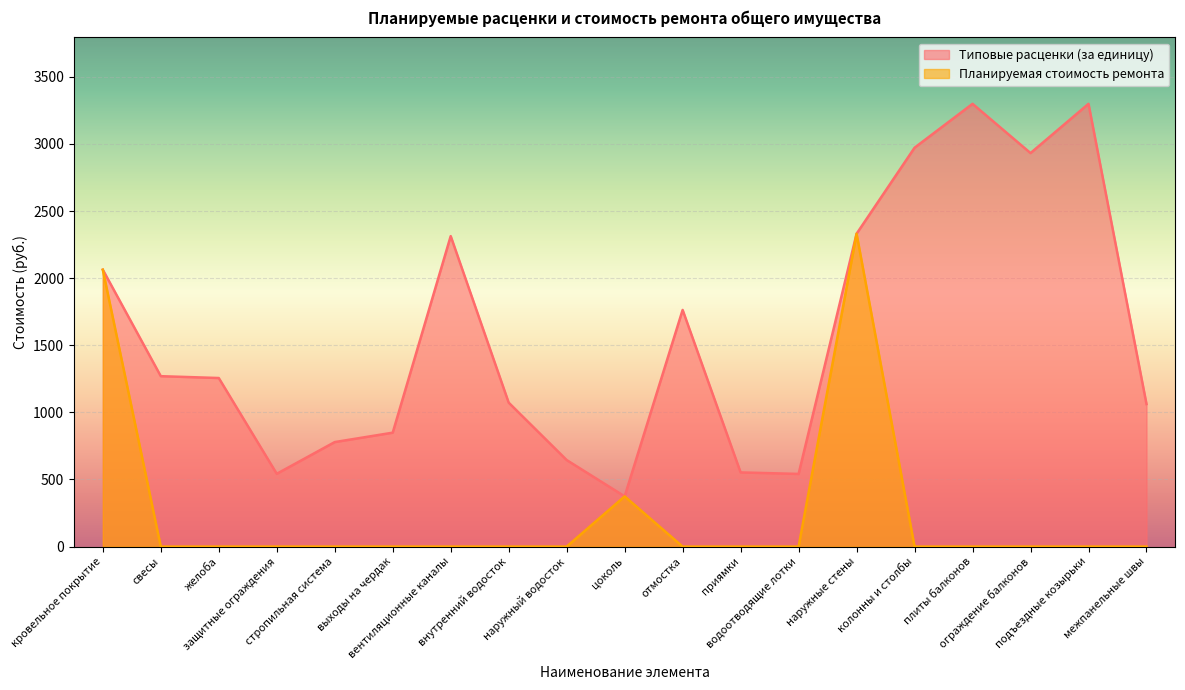

What value does the Типовые расценки (за единицу) series have at водоотводящие лотки?

541.4